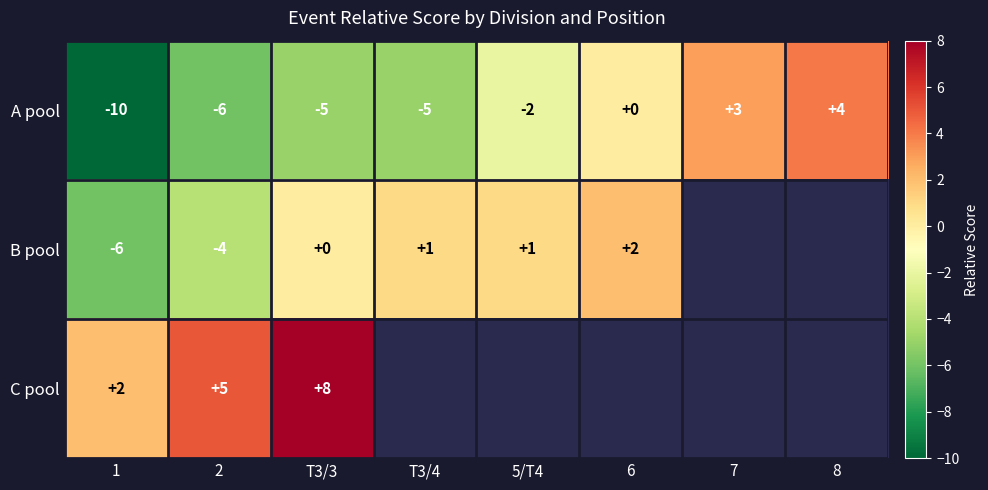

Where is A pool nearest to the value -3?

5/T4